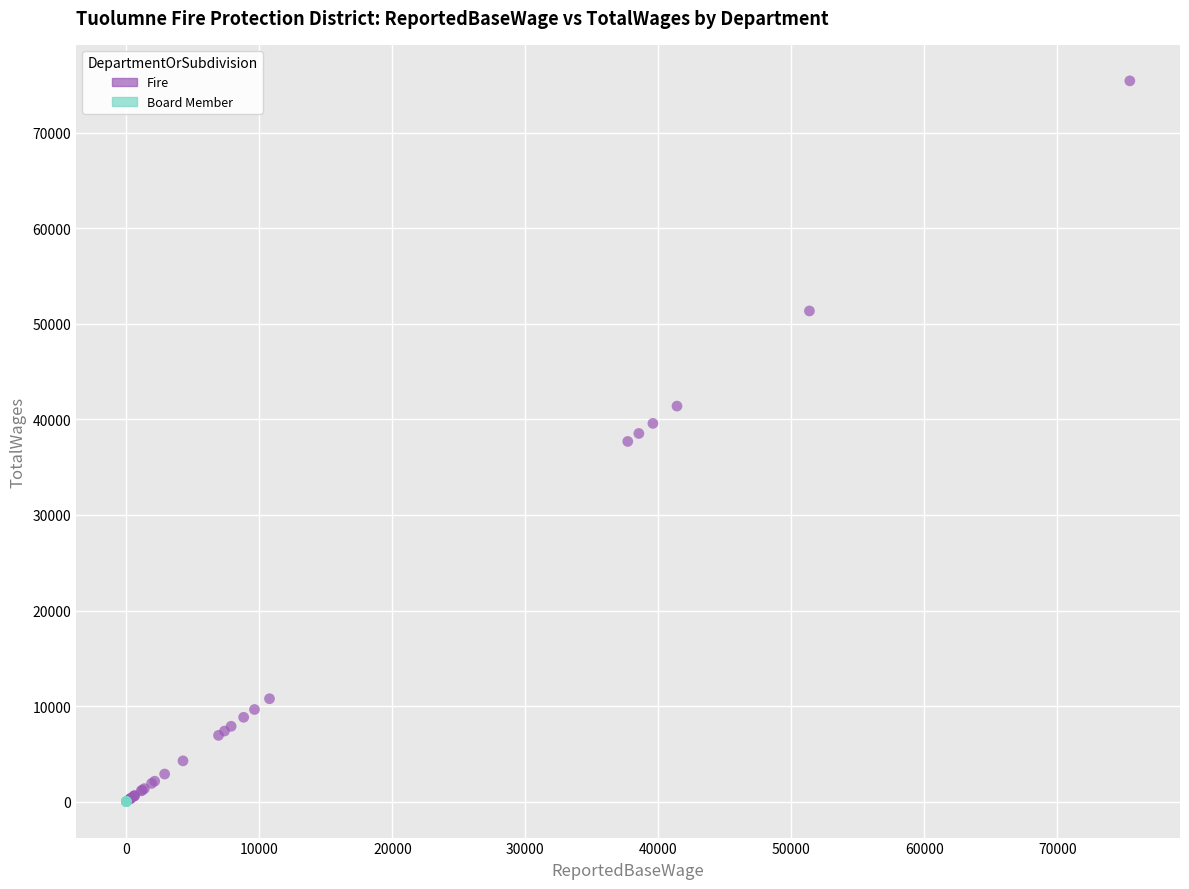

Which series contains the highest Y value?

Fire